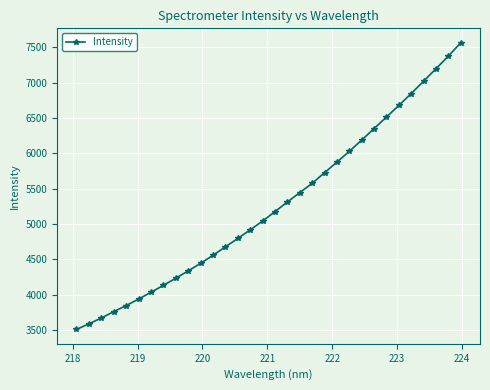

True or false: the data has more than 2 interior local peaks.

False